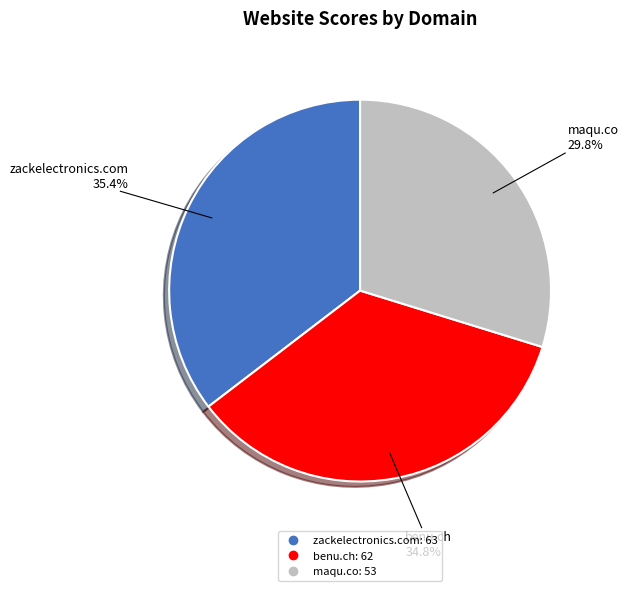

How many segments does this pie chart have?

3